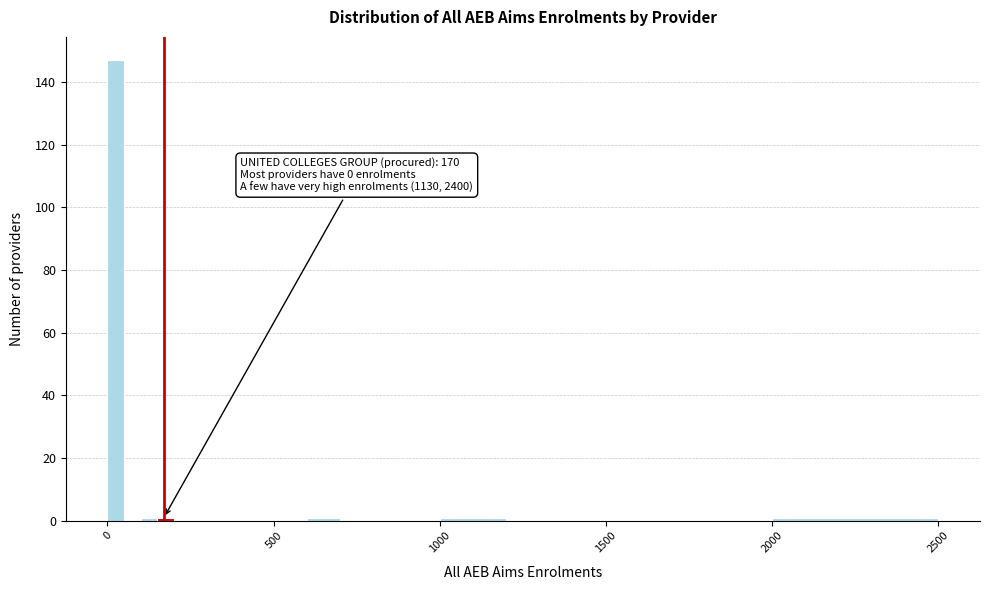

Around what value on the x-axis is the tallest bar? Give the approximate position of its centre, as read against the axis.

50